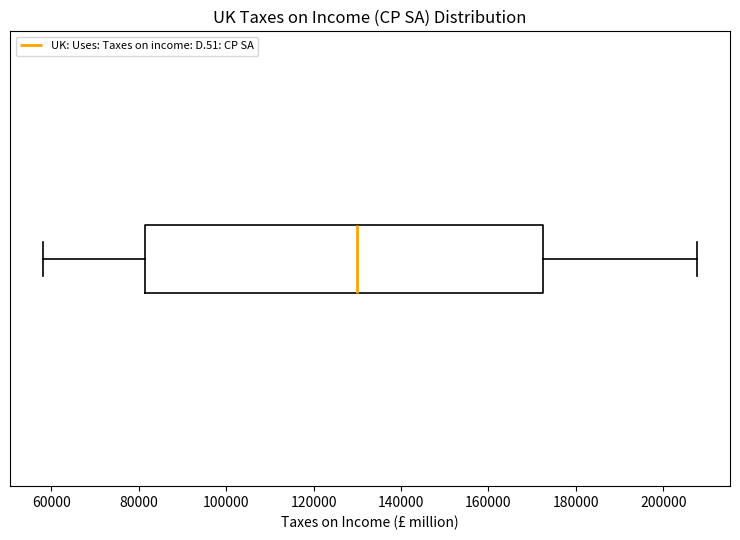

Transcribe this box plot: give where the median line is, the range the box spans, and where the two whiskers end, as read against the x-axis. The values are not printed on the chart, so give them approximately, as read against the axis.

median 130000, box 82000 to 172000, whiskers 58000 to 208000